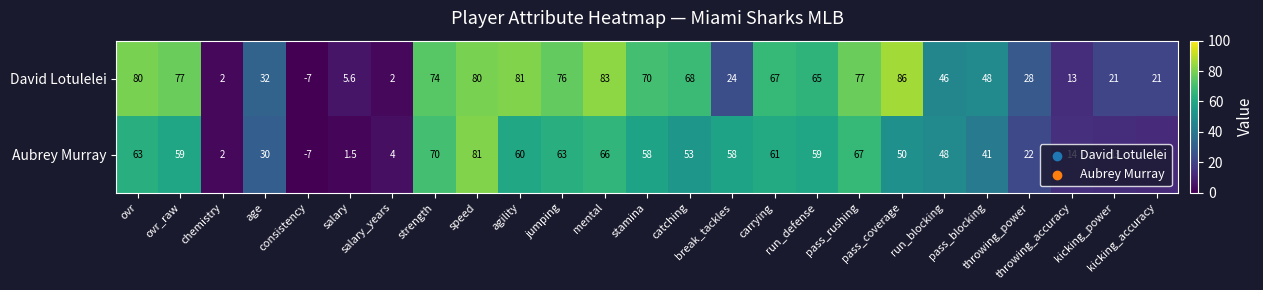

What is the smallest value displayed?

-7.0